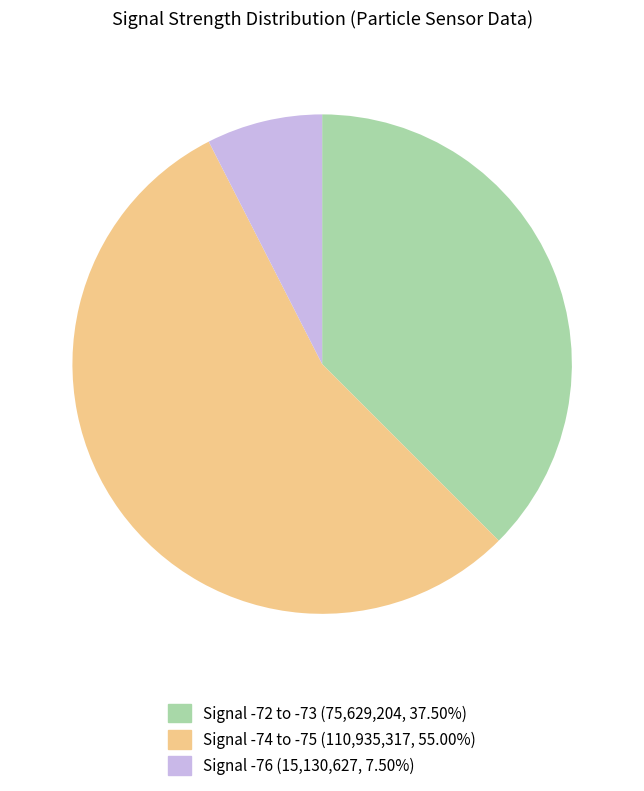

Does any single category account for the majority?

Yes